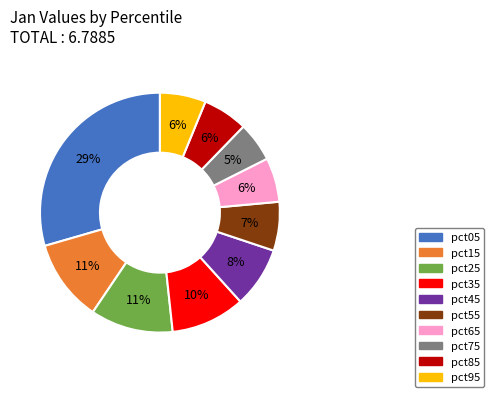

True or false: pct75 accounts for 5% of the total.

True